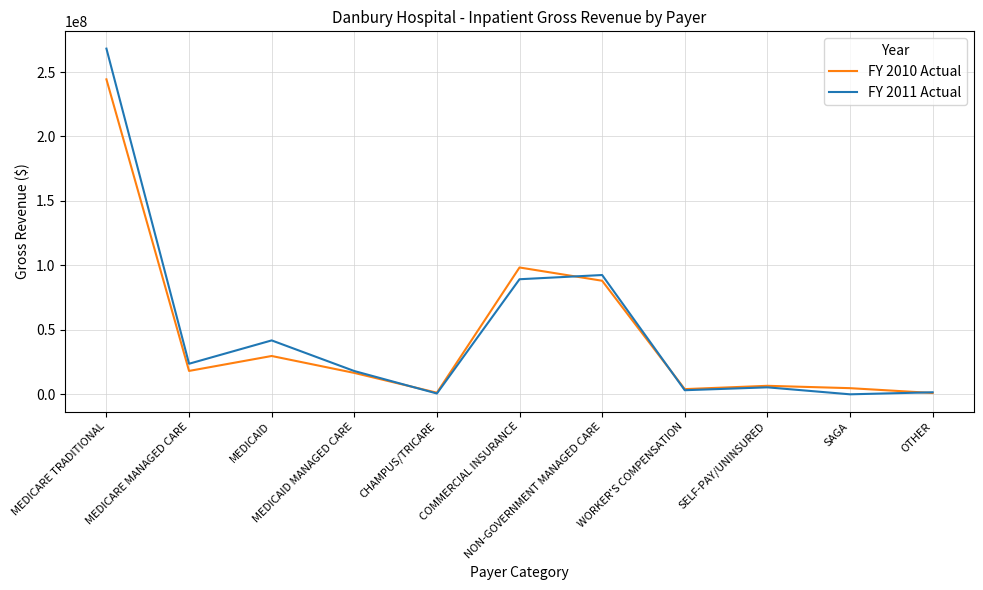

List the series in order of their overall mean, highest first.

FY 2011 Actual, FY 2010 Actual